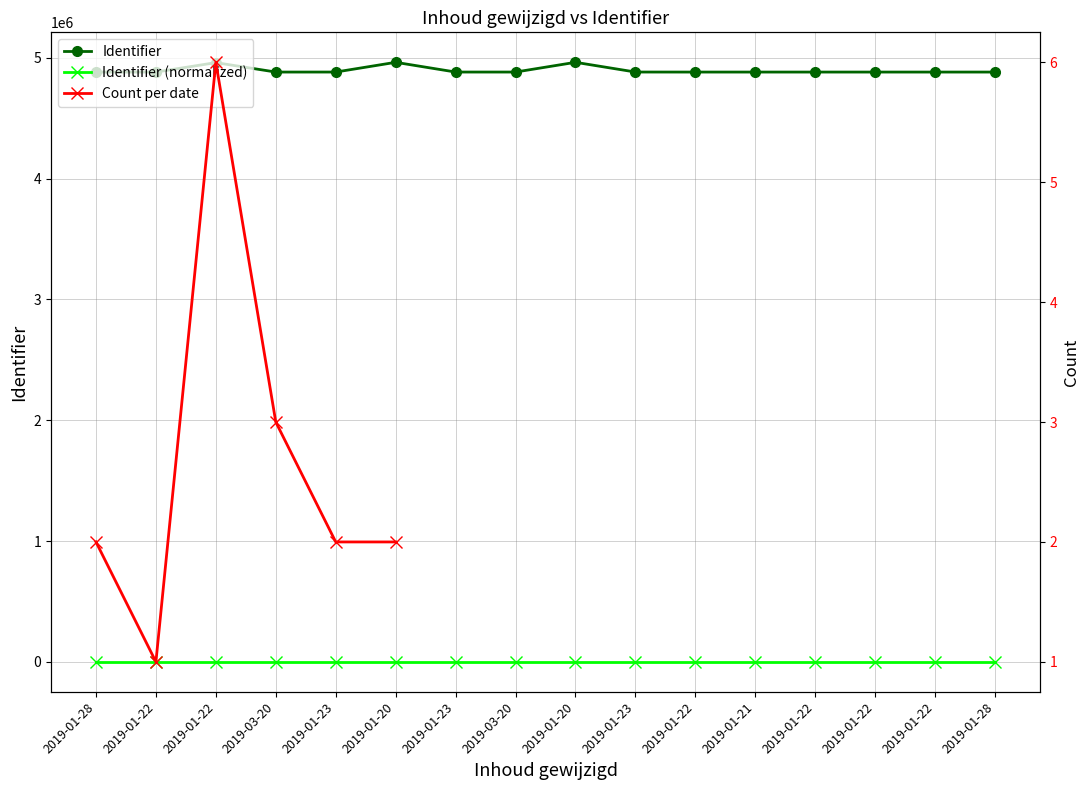

At which category does the chart reach its minimum across all series?

2019-01-28